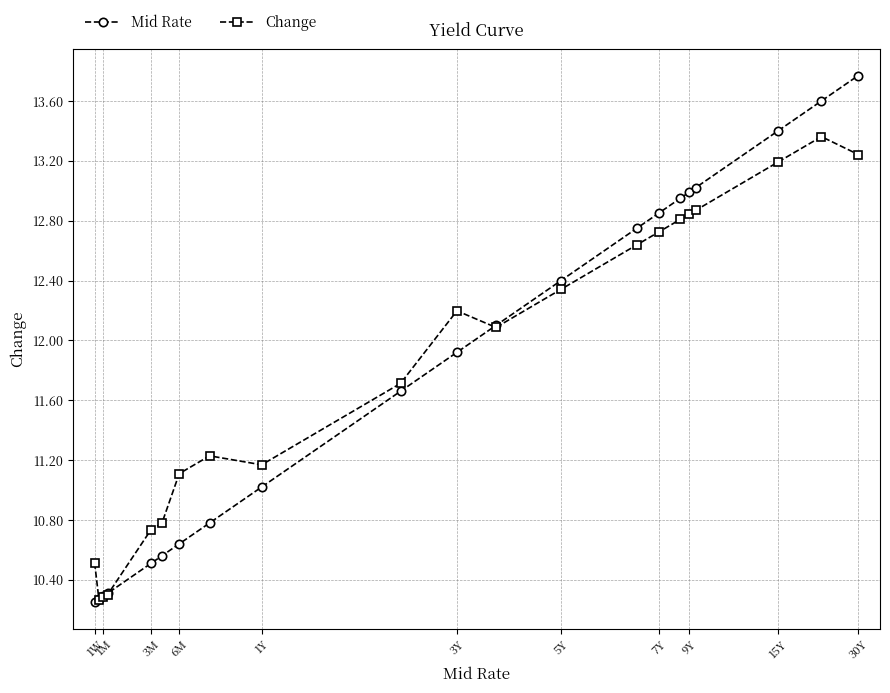

At how many categories does at least one series exceed 12?

11